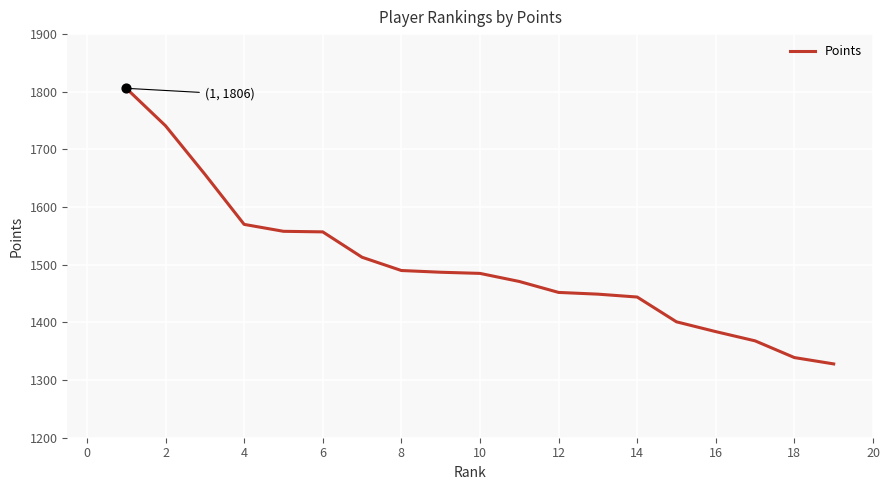

What is the difference between the maximum and minimum values?

478